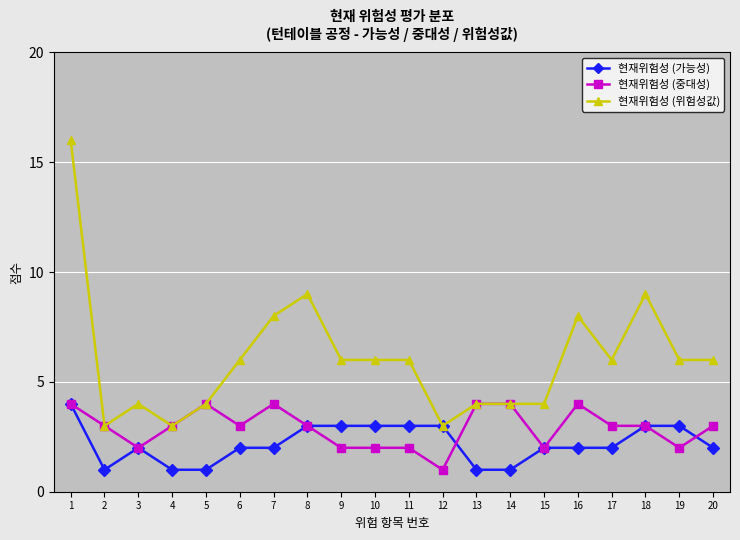

The value of 현재위험성 (중대성) at 2 is 3. True or false?

True